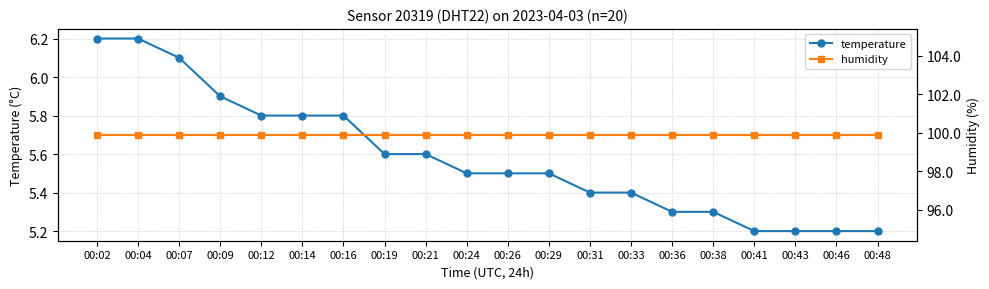

Reading right to left, what are all the values shown in this chart?

temperature: 00:48=5.2	00:46=5.2	00:43=5.2	00:41=5.2	00:38=5.3	00:36=5.3	00:33=5.4	00:31=5.4	00:29=5.5	00:26=5.5	00:24=5.5	00:21=5.6	00:19=5.6	00:16=5.8	00:14=5.8	00:12=5.8	00:09=5.9	00:07=6.1	00:04=6.2	00:02=6.2
humidity: 00:48=99.9	00:46=99.9	00:43=99.9	00:41=99.9	00:38=99.9	00:36=99.9	00:33=99.9	00:31=99.9	00:29=99.9	00:26=99.9	00:24=99.9	00:21=99.9	00:19=99.9	00:16=99.9	00:14=99.9	00:12=99.9	00:09=99.9	00:07=99.9	00:04=99.9	00:02=99.9